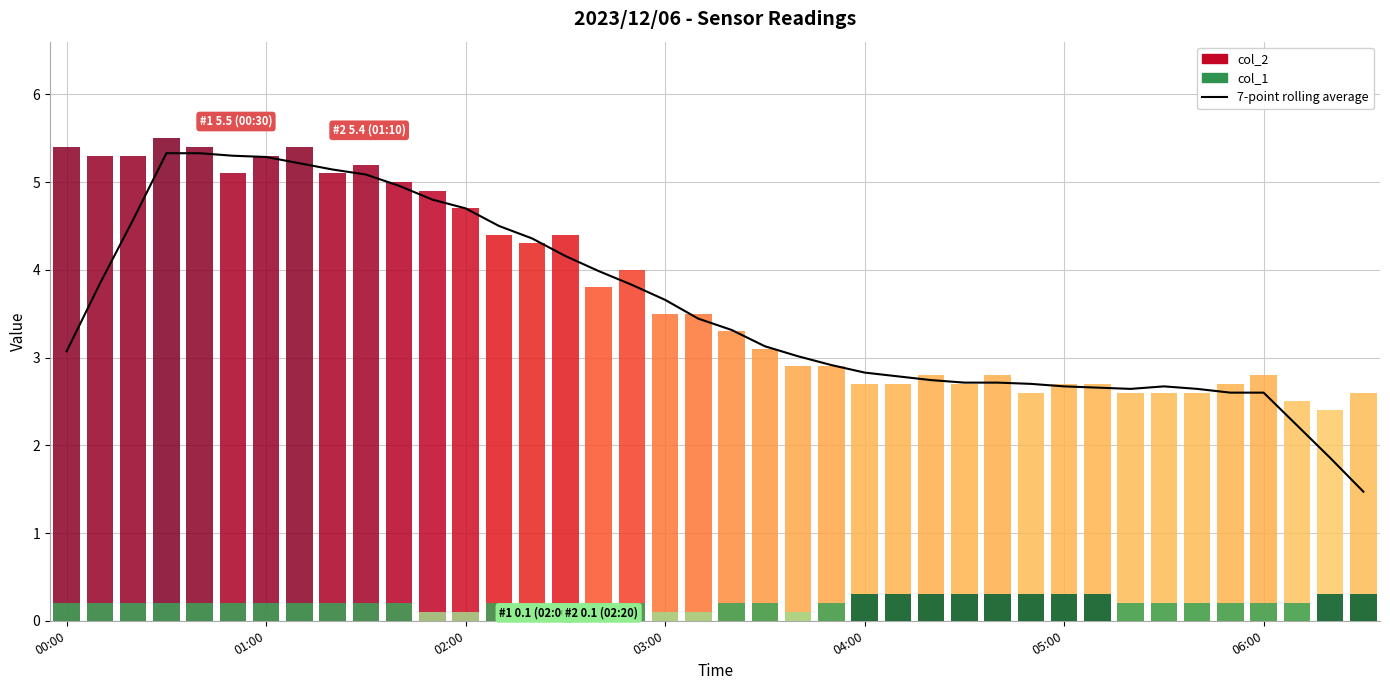

Are the bars grouped side by side (vs. stacked)?

No